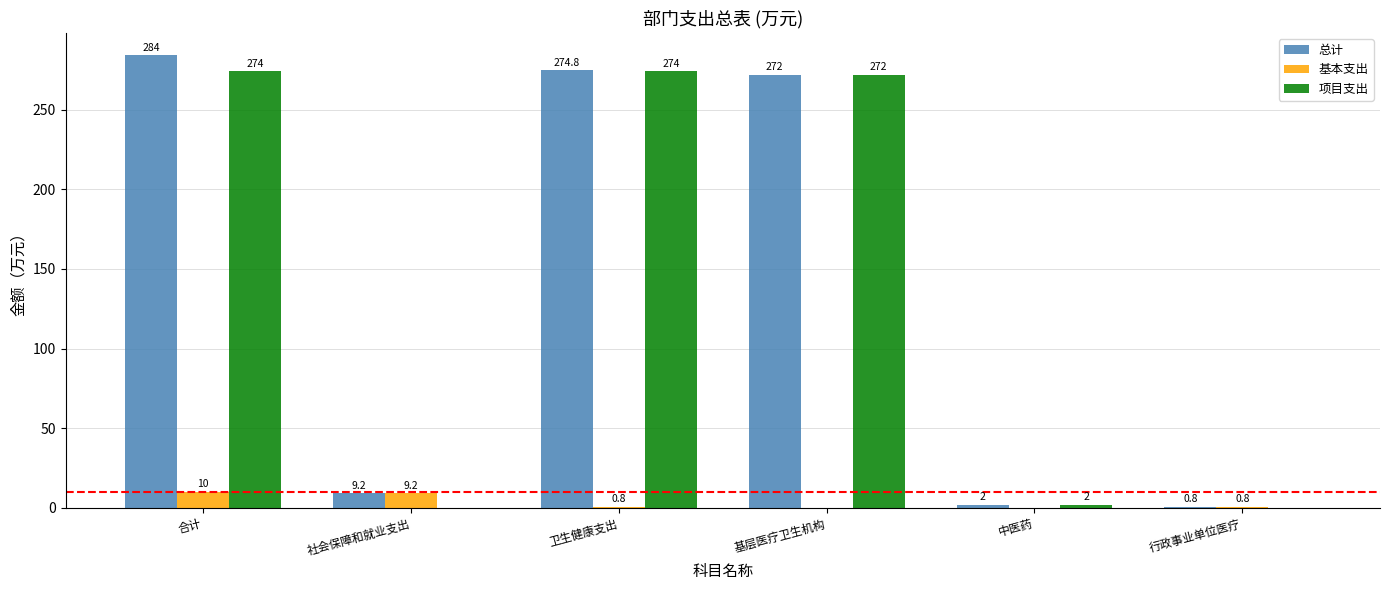

What is the greatest value displayed?

284.0